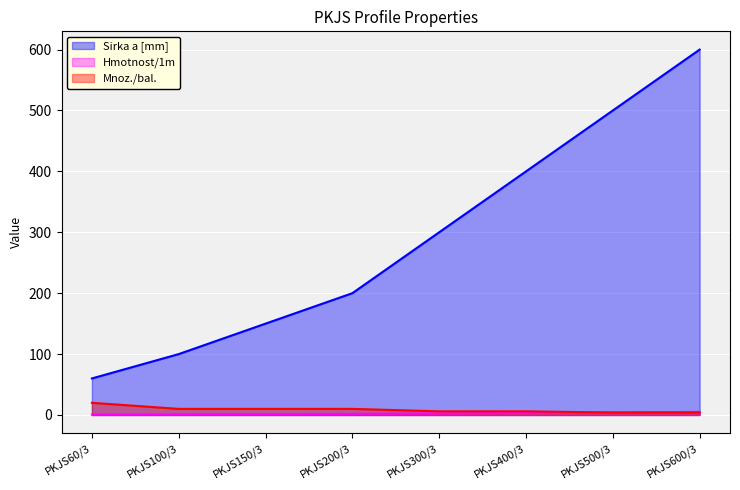

Which series has the largest range (max minus min)?

Sirka a [mm]